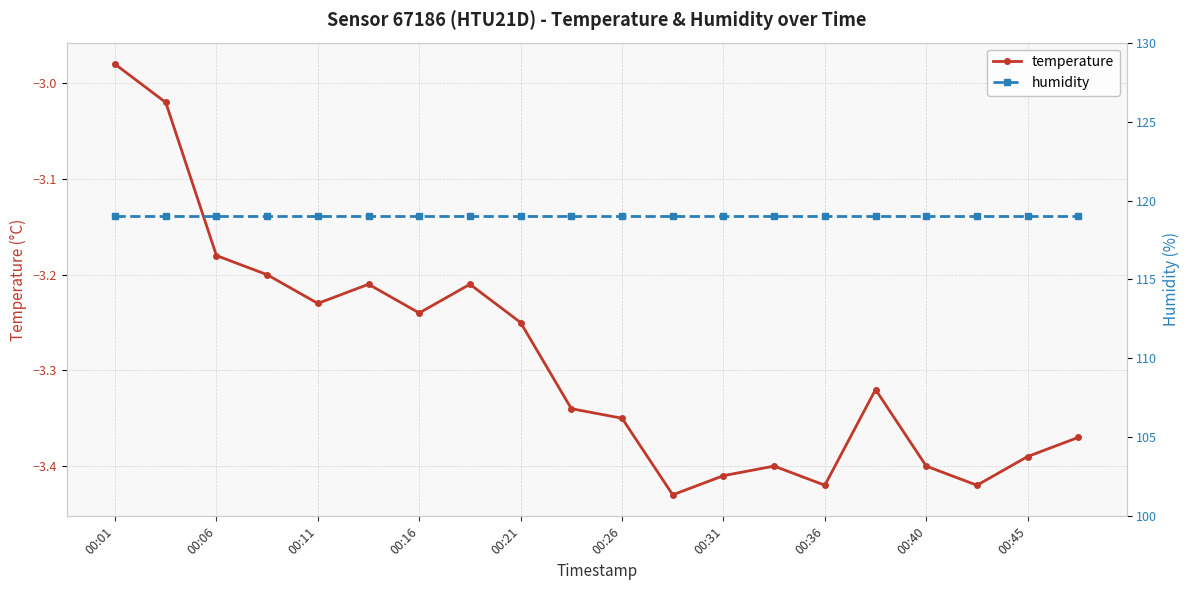

True or false: temperature has more than 2 interior local peaks.

True